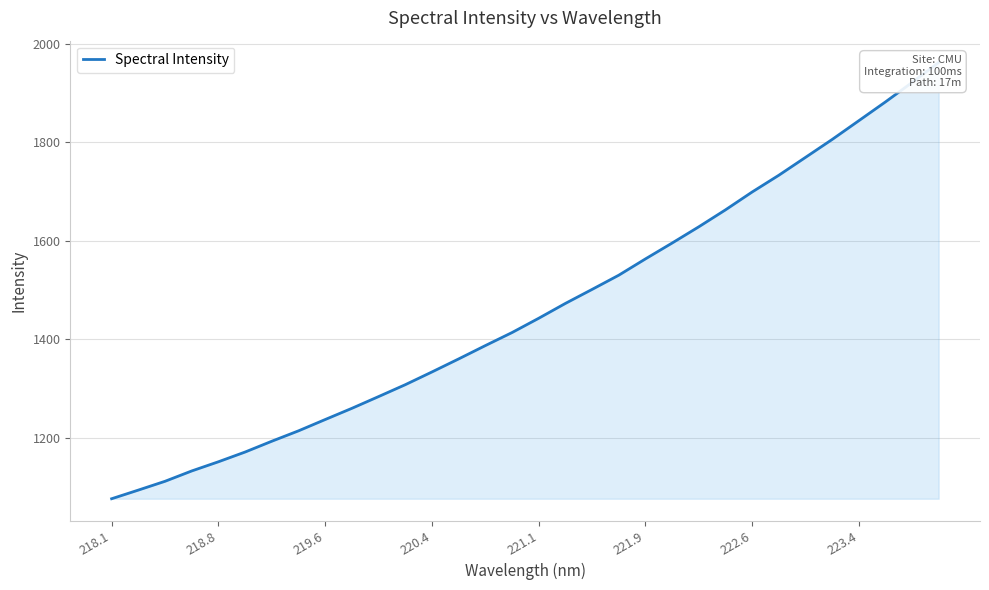

Count the number of values greater than 1442.

16